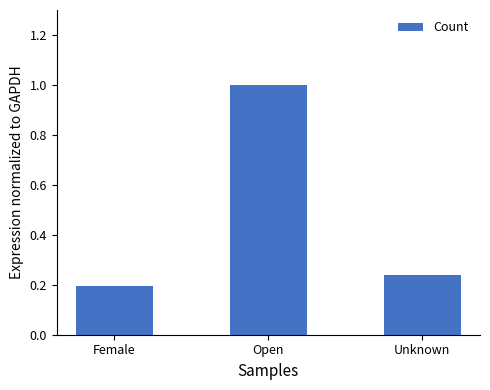

Rank the categories by value from highest to lowest.

Open, Unknown, Female